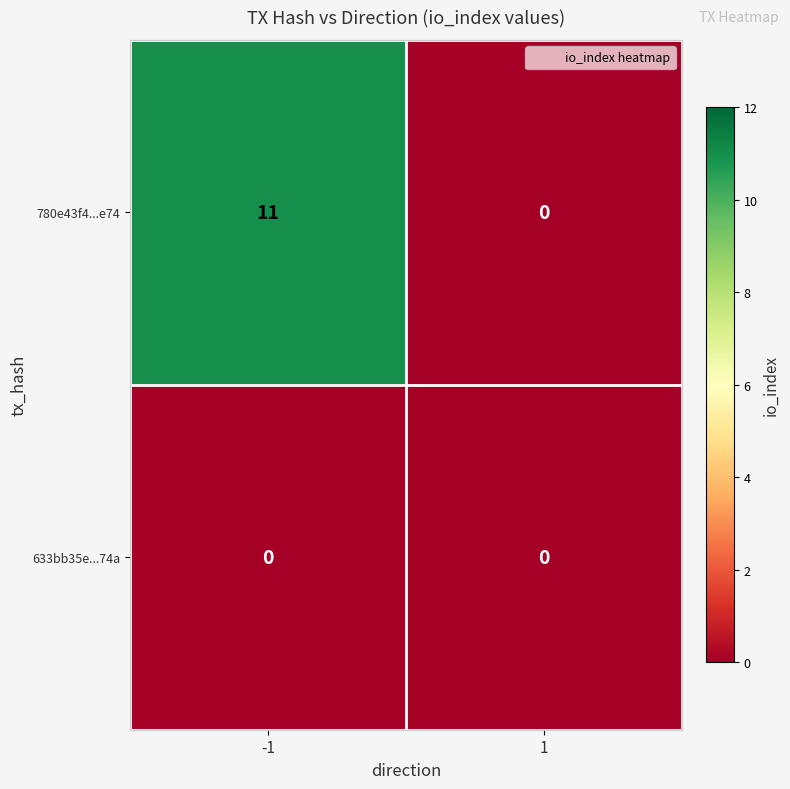

List the series in order of their overall mean, lowest first.

633bb35e...74a, 780e43f4...e74